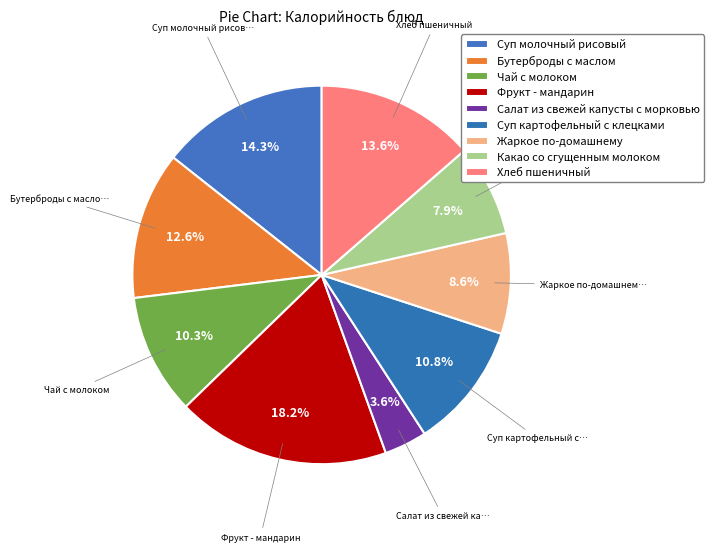

Combined, do Бутерброды с маслом and Суп картофельный с клецками account for over 50%?

No